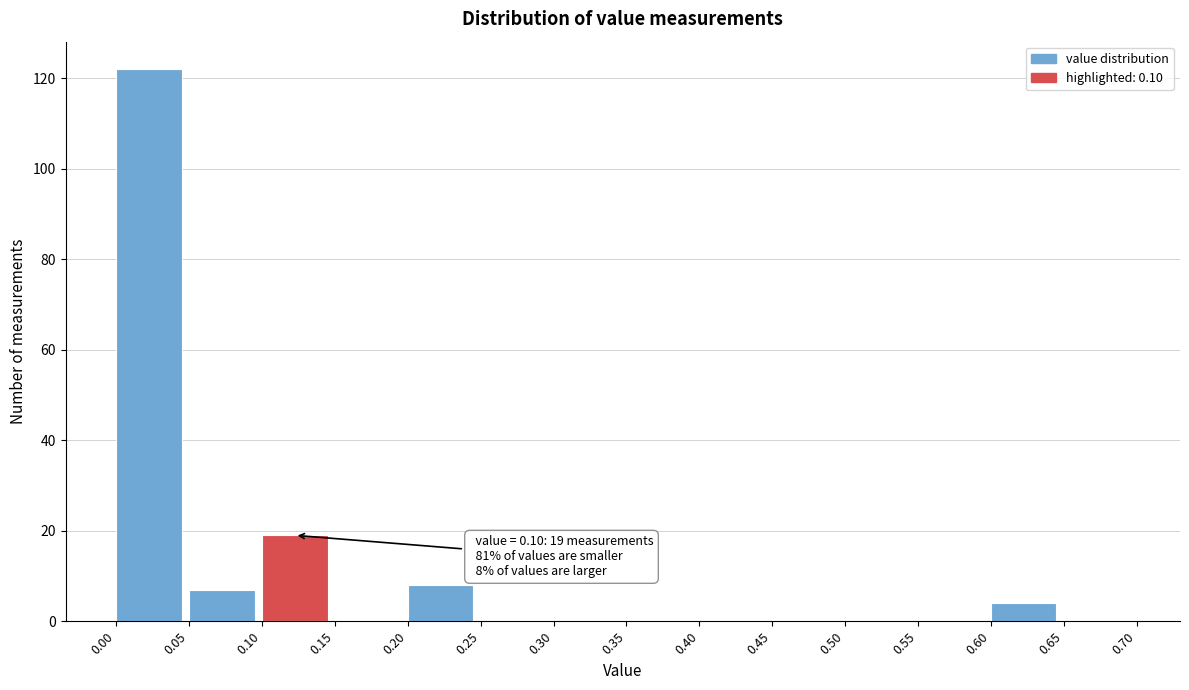

Over which range of the x-axis is the bar tallest?

0.00 to 0.05